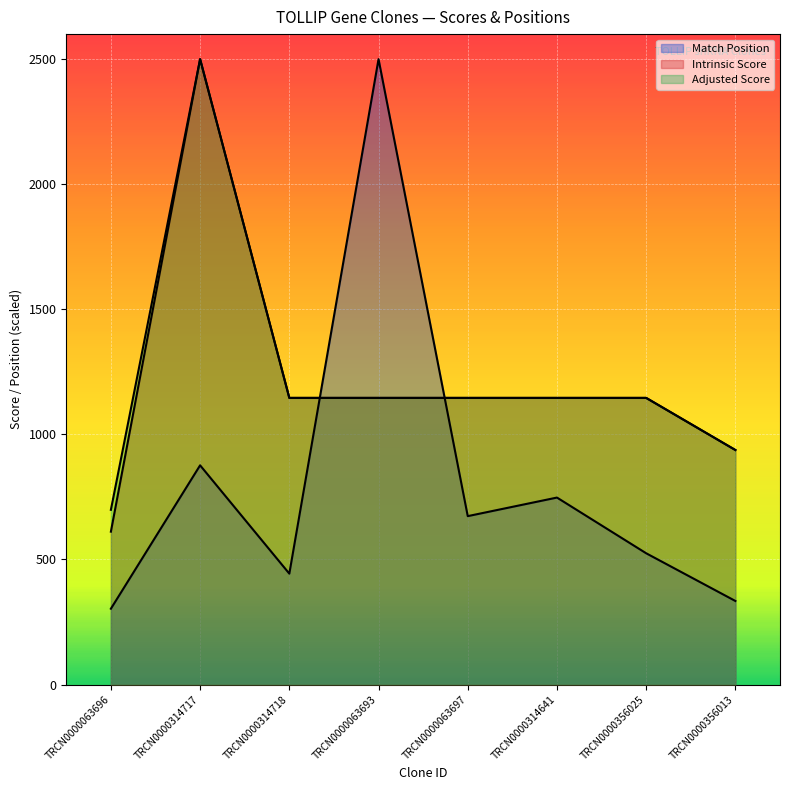

How many lines are shown in the chart?

3